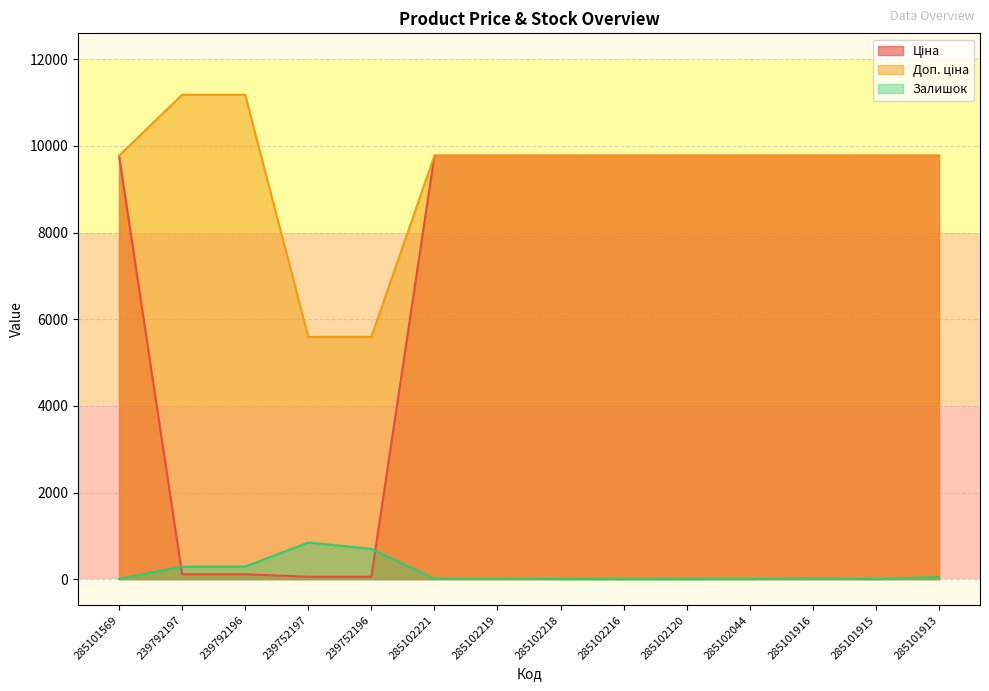

At how many categories does at least one series exceed 398?

14